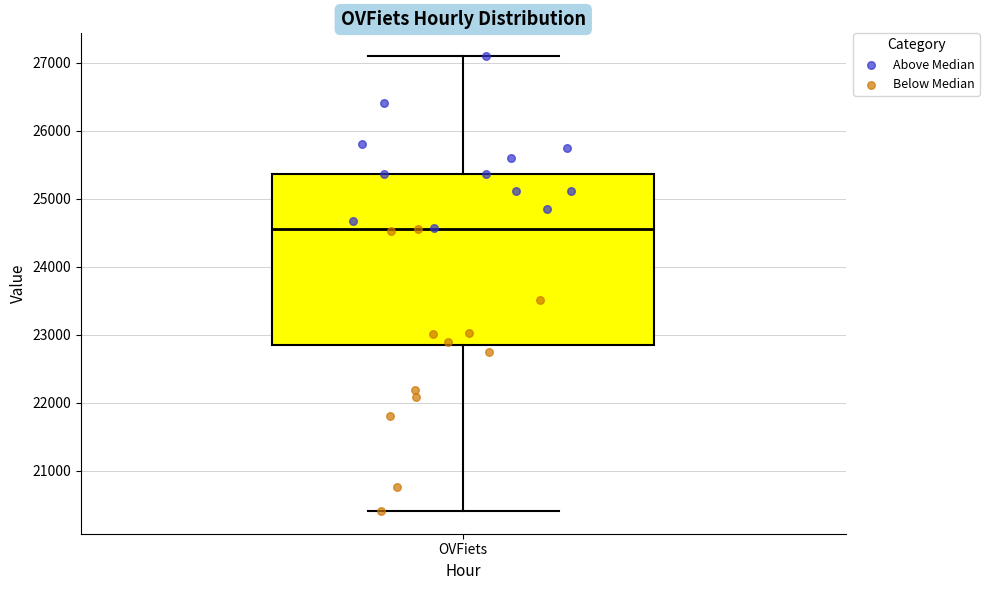

Where does the median line of the box for OVFiets sit on the y-axis? The values are not printed on the chart, so give them approximately, as read against the axis.

24600